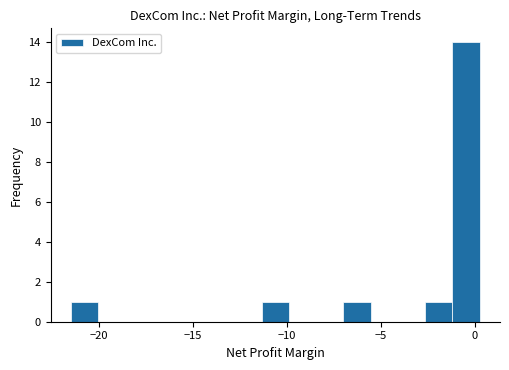

Around what value on the x-axis is the tallest bar? Give the approximate position of its centre, as read against the axis.

-0.5